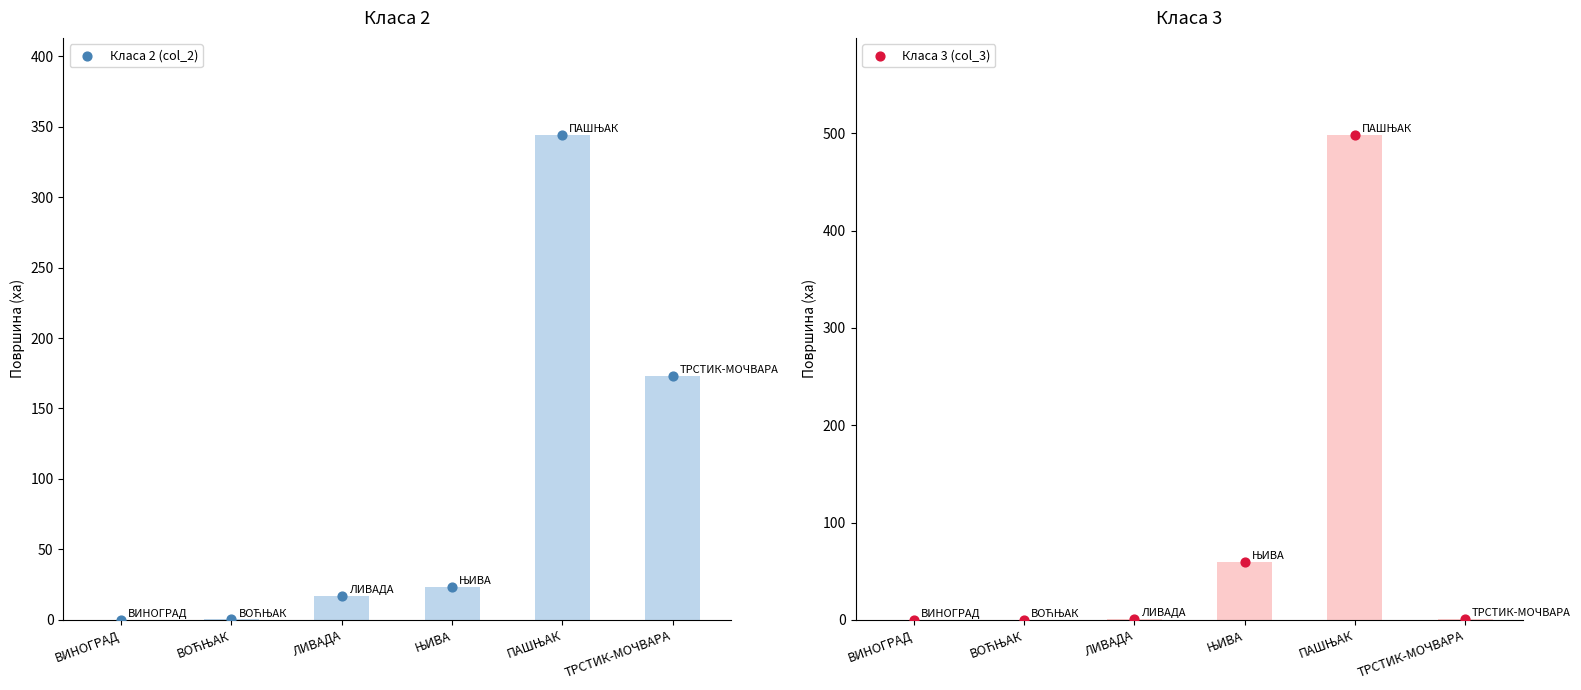

Which series has the largest total across all categories?

Класа 3 (col_3)